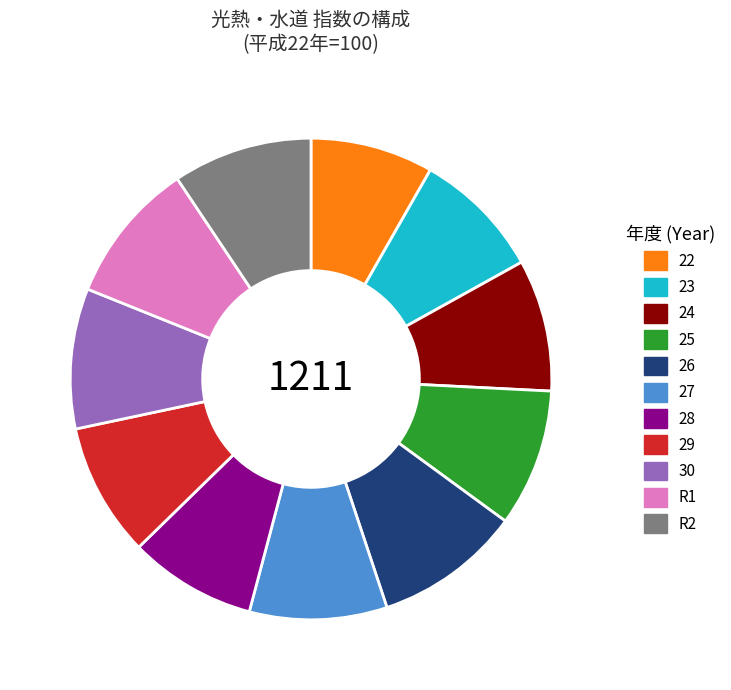

Is there any slice that represents more than half of the pie?

No